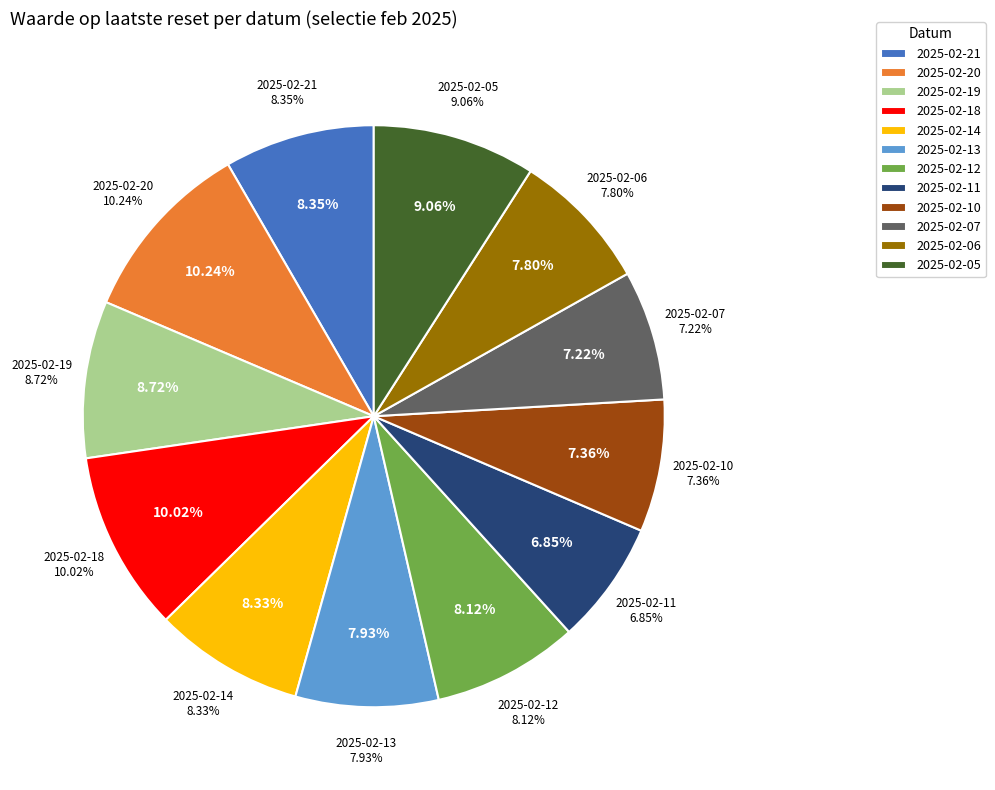

What portion of the pie excludes 2025-02-06?

92.2%